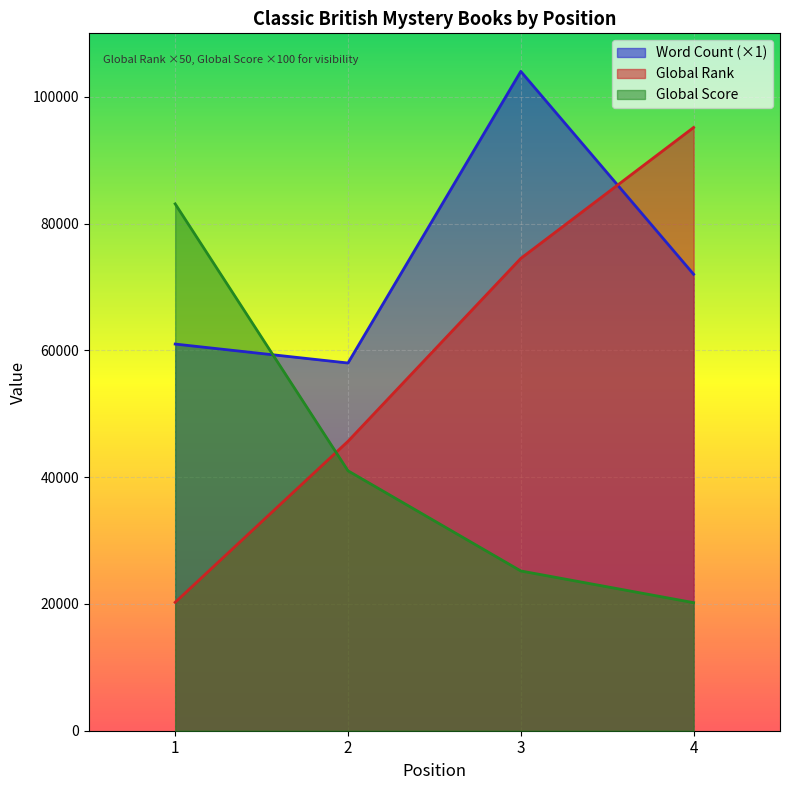

The value of Global Rank at 4 is 34680. True or false?

False